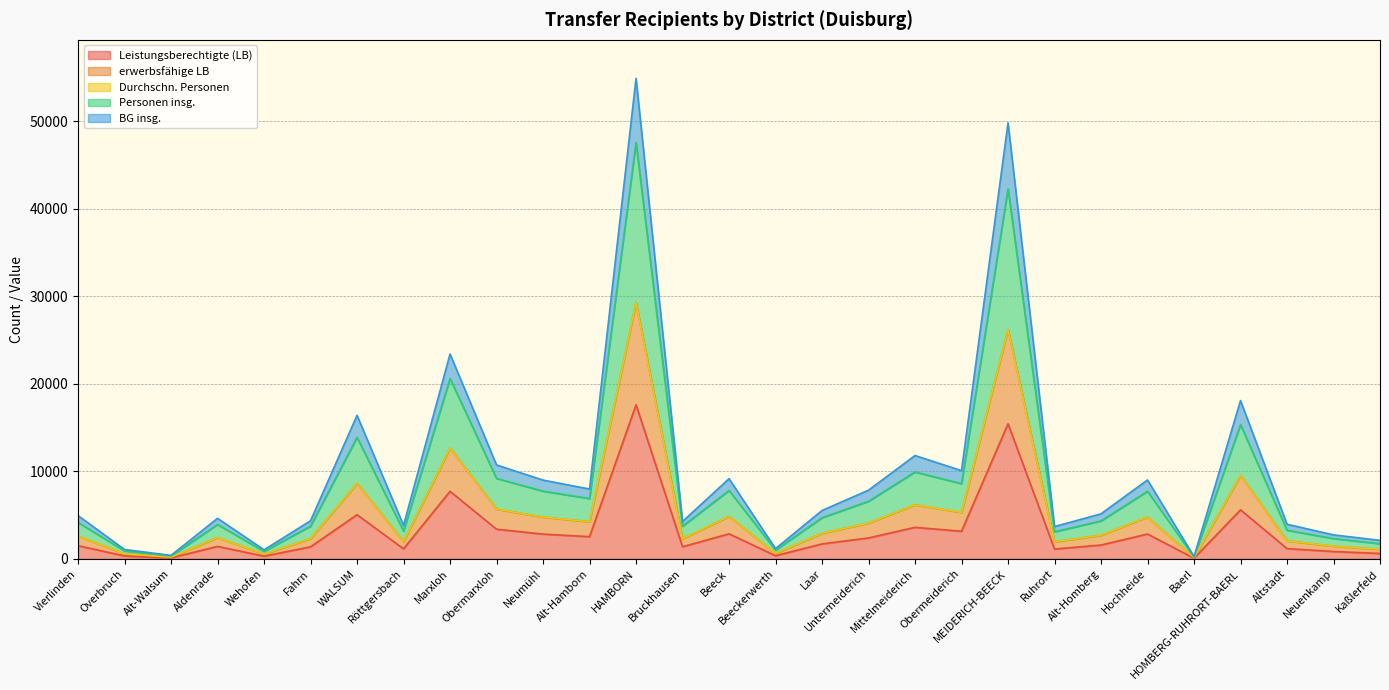

Does the chart display data point markers on the line(s)?

No